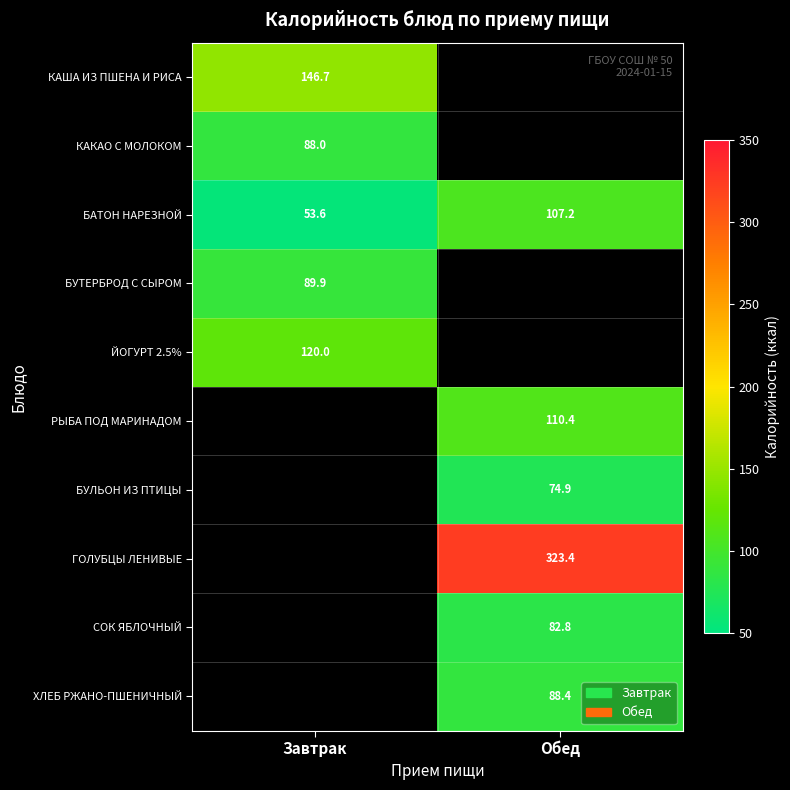

Is it true that РЫБА ПОД МАРИНАДОМ equals 51.3 at Обед?

False